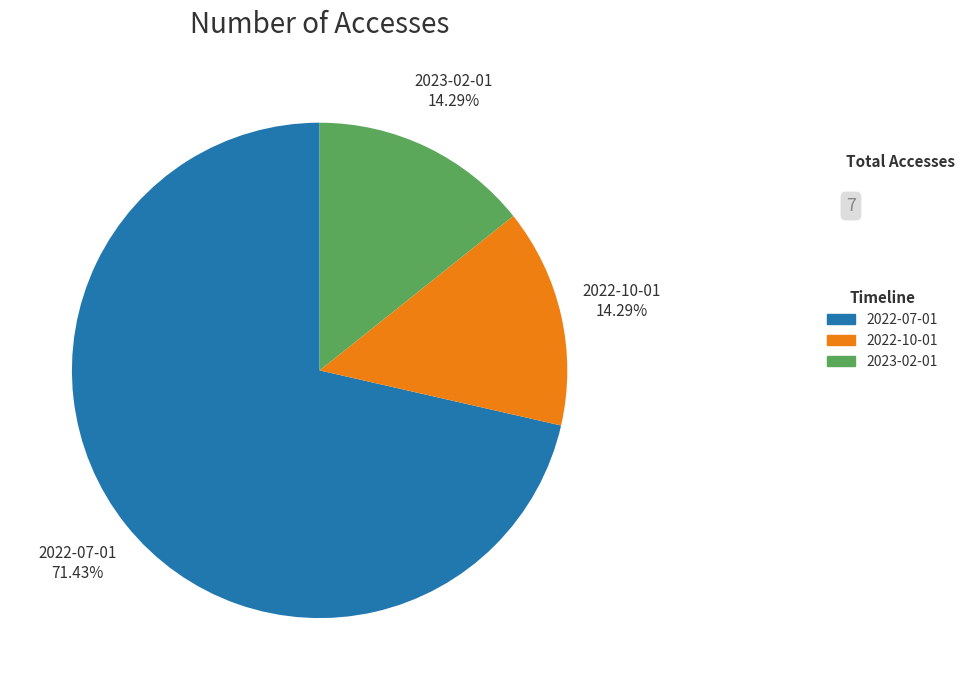

Combined, do 2022-10-01 and 2023-02-01 account for over 50%?

No